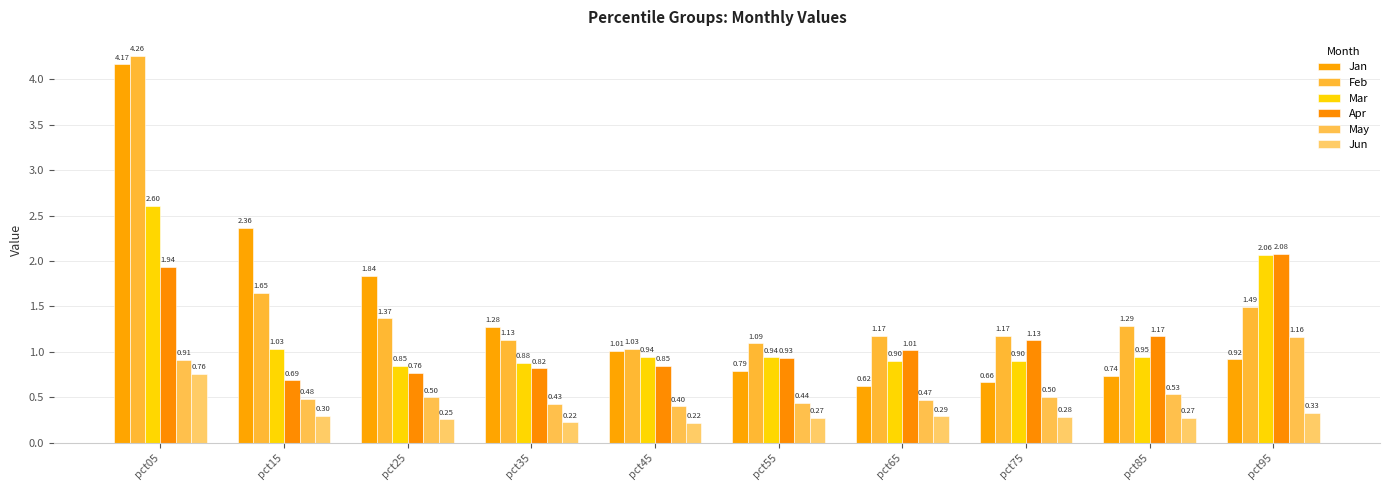

Which category has the highest value across all series?

pct05